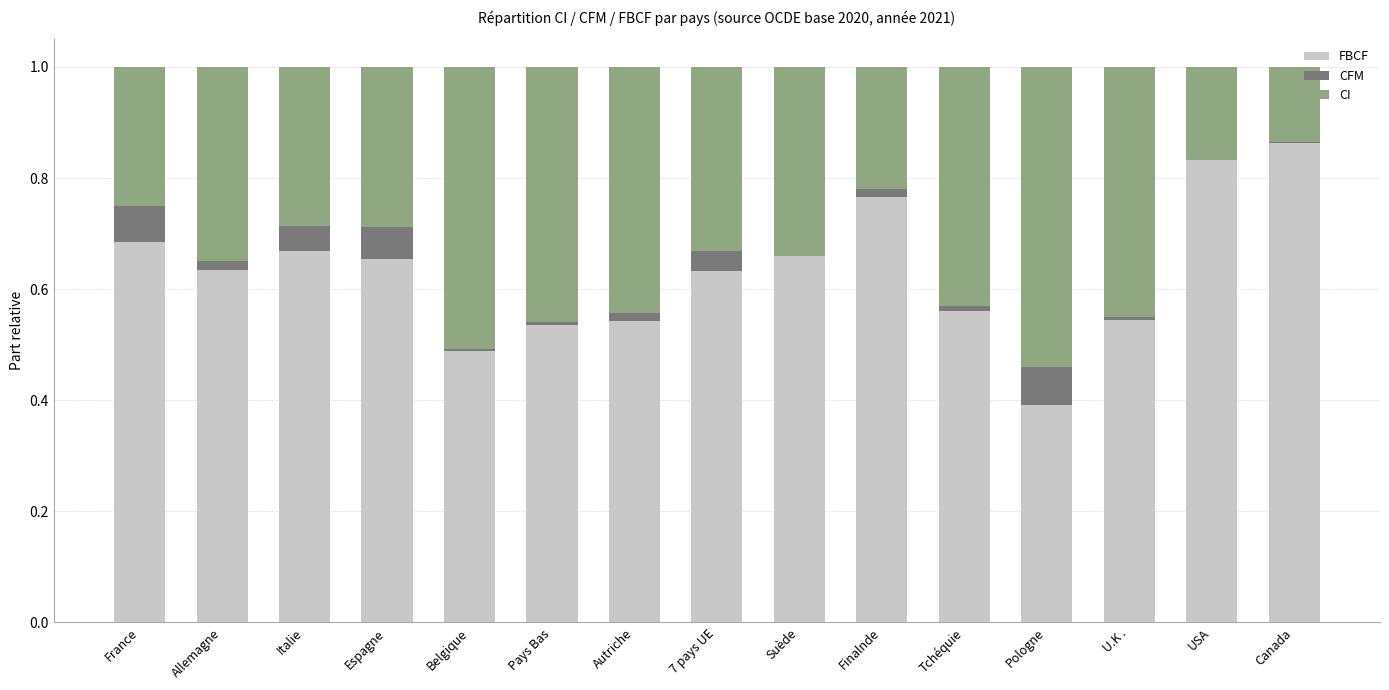

What is the total value across all series at Suède?

1.0